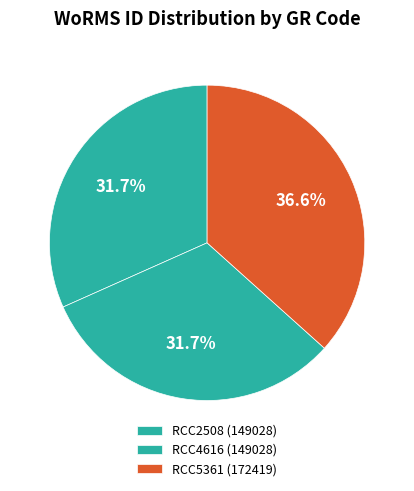

Count the number of slices in the pie.

3